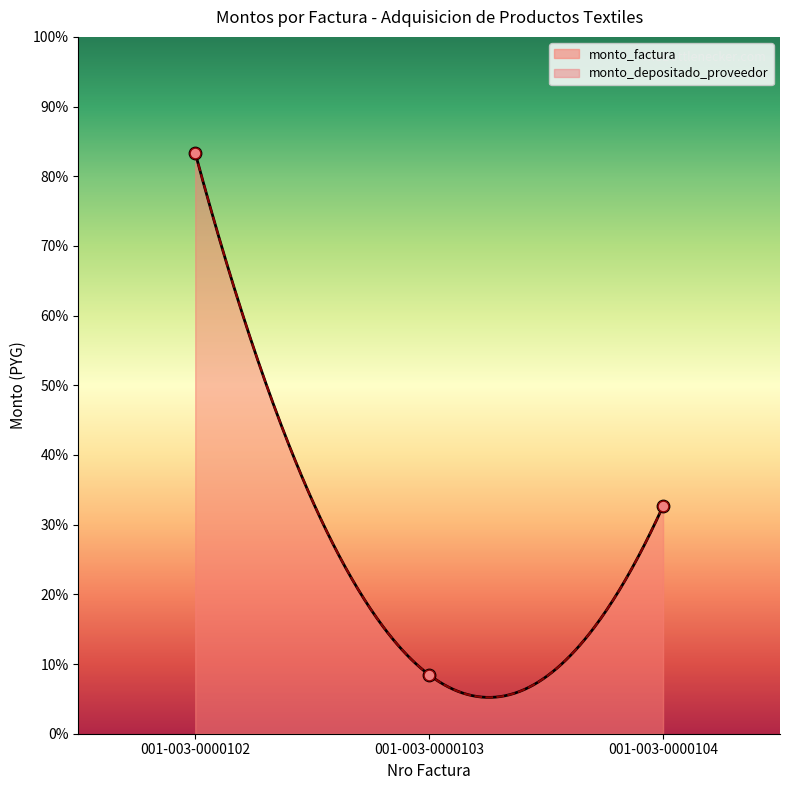

Is the value of monto_factura at 001-003-0000102 greater than the value of monto_depositado_proveedor at 001-003-0000103?

Yes